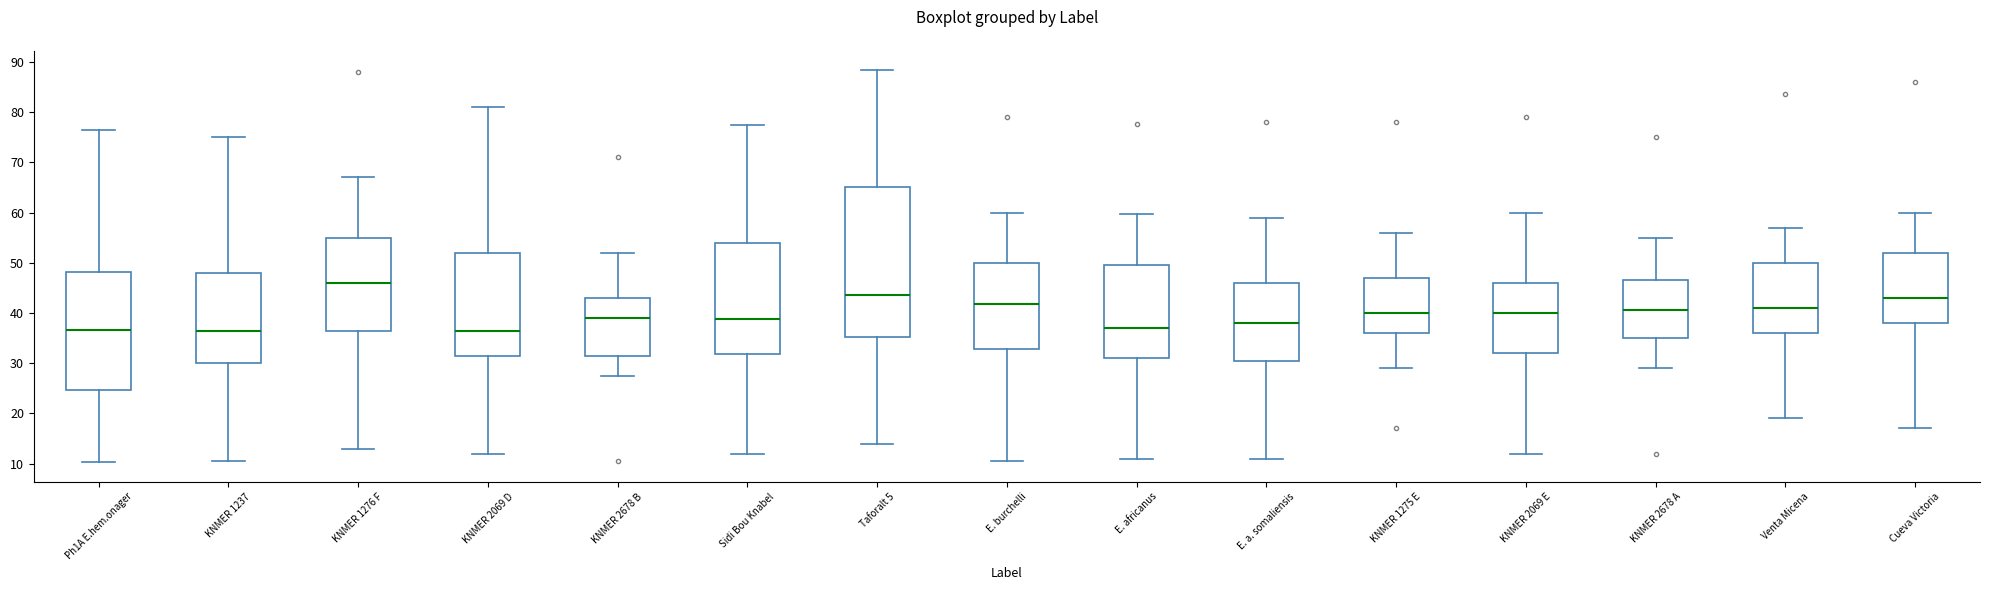

Where does the upper whisker of the box for KNMER 2678 A end on the y-axis? The values are not printed on the chart, so give them approximately, as read against the axis.

55